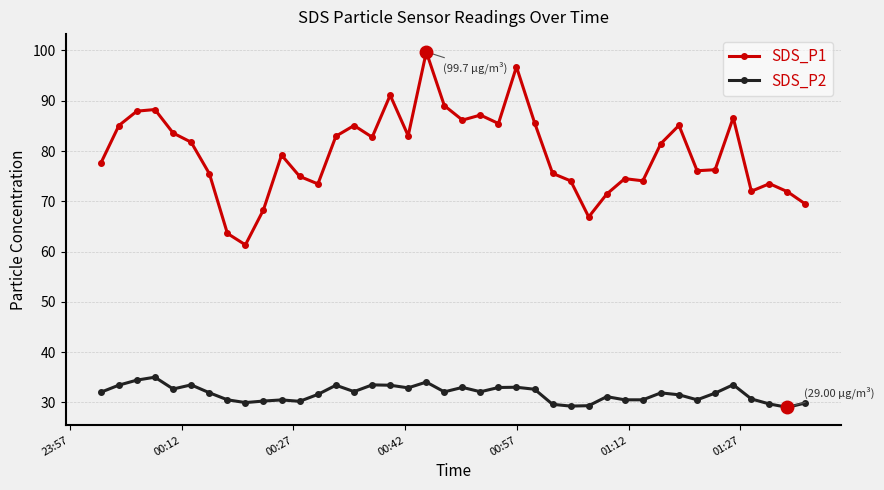

Which series has the widest spread of values?

SDS_P1